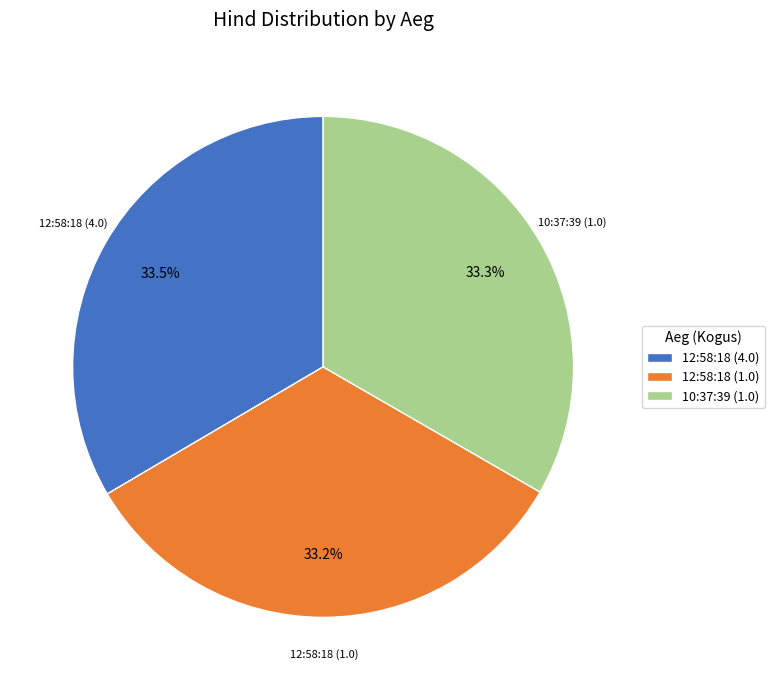

What percentage is NOT represented by 12:58:18 (1.0)?

66.8%